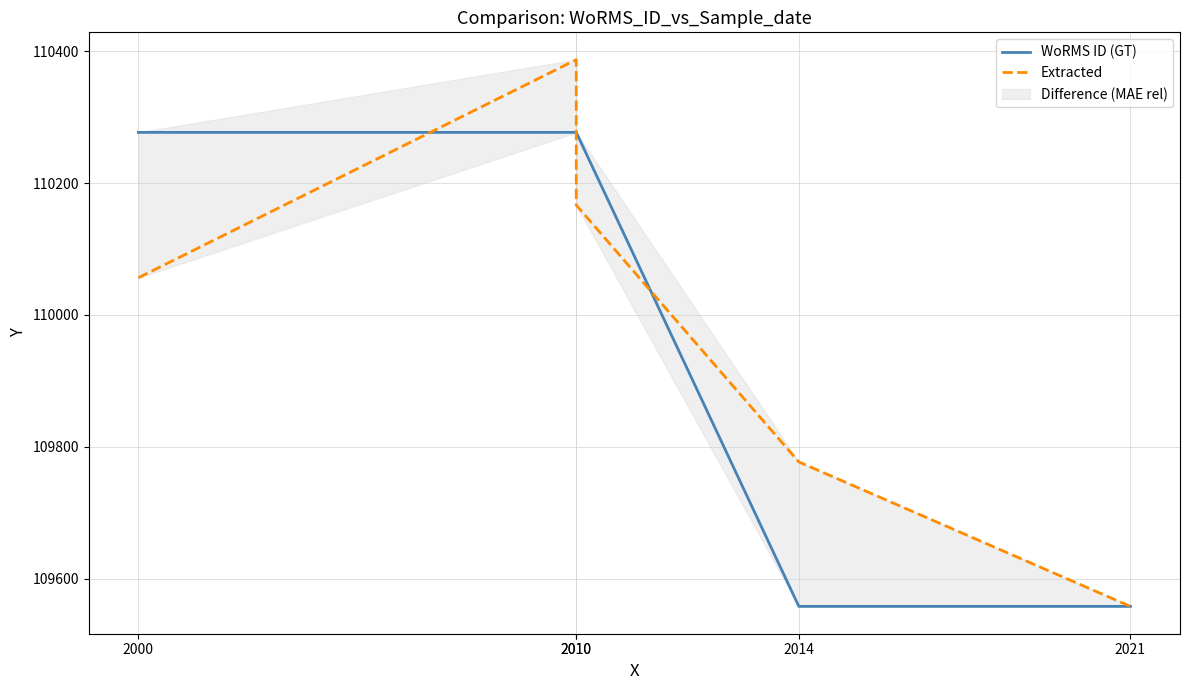

Rank the series by their maximum value, from highest to lowest.

Extracted, WoRMS ID (GT)